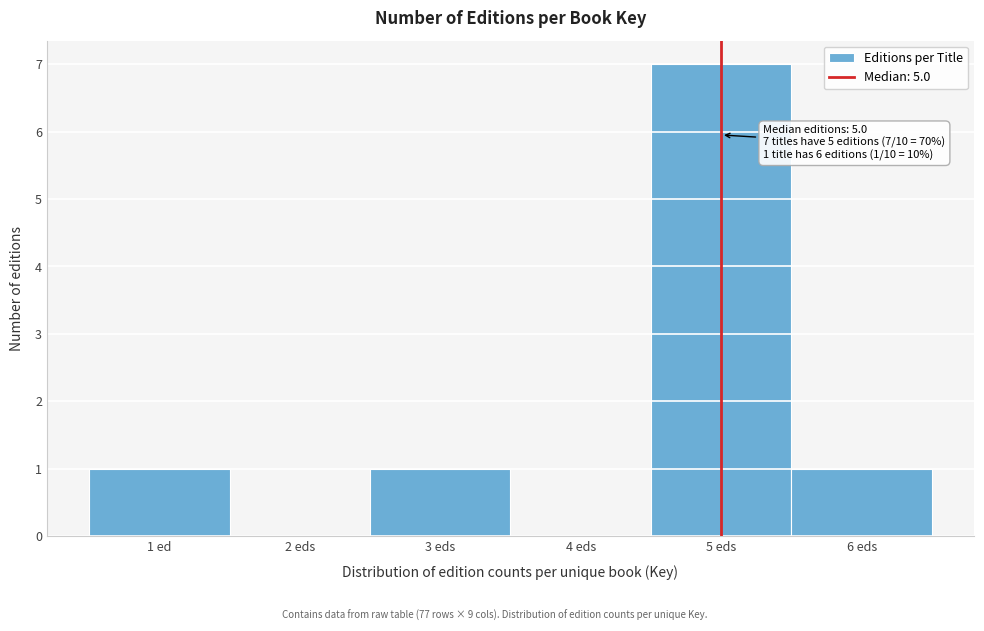

Reading right to left, list all the values displayed in this chart.

6 eds=1	5 eds=7	4 eds=0	3 eds=1	2 eds=0	1 ed=1